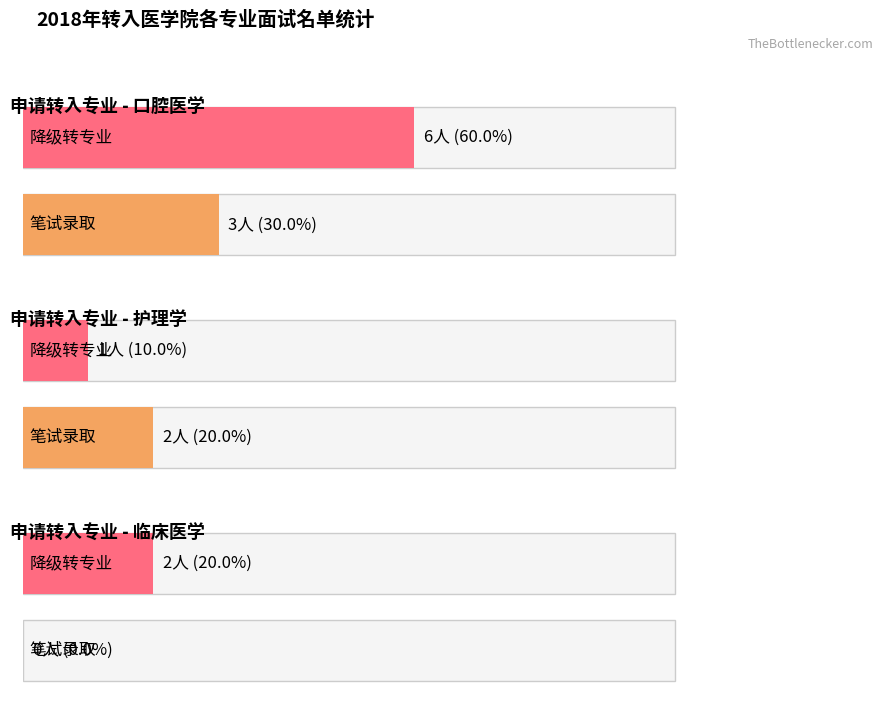

Which series changed the most between 护理学 and 临床医学?

笔试录取